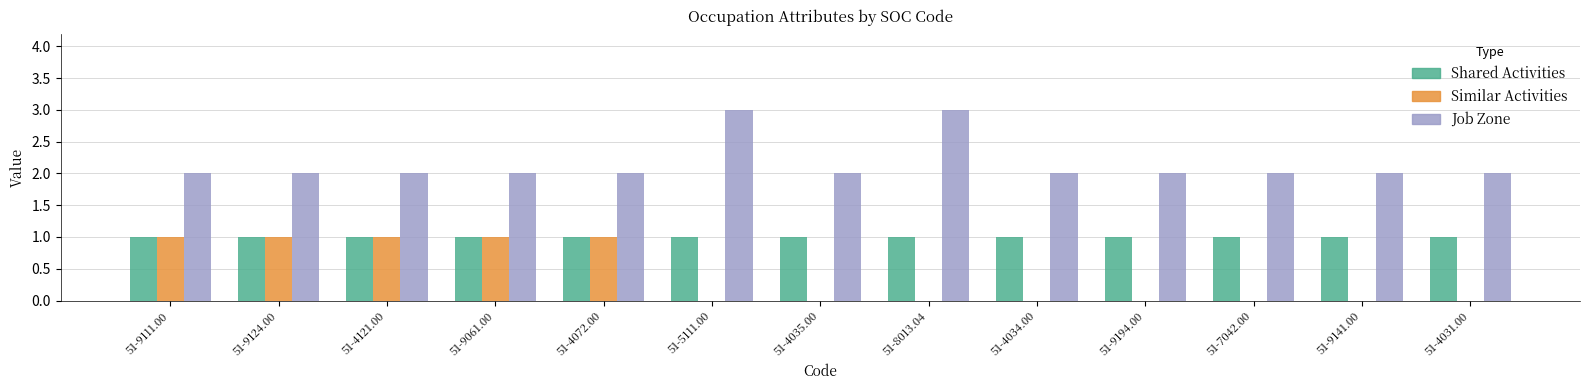

Reading right to left, what are all the values shown in this chart?

Shared Activities: 51-4031.00=1	51-9141.00=1	51-7042.00=1	51-9194.00=1	51-4034.00=1	51-8013.04=1	51-4035.00=1	51-5111.00=1	51-4072.00=1	51-9061.00=1	51-4121.00=1	51-9124.00=1	51-9111.00=1
Similar Activities: 51-4031.00=0	51-9141.00=0	51-7042.00=0	51-9194.00=0	51-4034.00=0	51-8013.04=0	51-4035.00=0	51-5111.00=0	51-4072.00=1	51-9061.00=1	51-4121.00=1	51-9124.00=1	51-9111.00=1
Job Zone: 51-4031.00=2	51-9141.00=2	51-7042.00=2	51-9194.00=2	51-4034.00=2	51-8013.04=3	51-4035.00=2	51-5111.00=3	51-4072.00=2	51-9061.00=2	51-4121.00=2	51-9124.00=2	51-9111.00=2